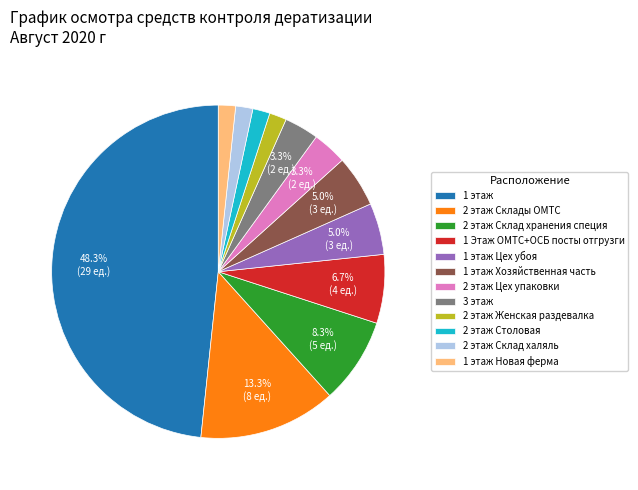

Is there a majority slice in this chart?

No